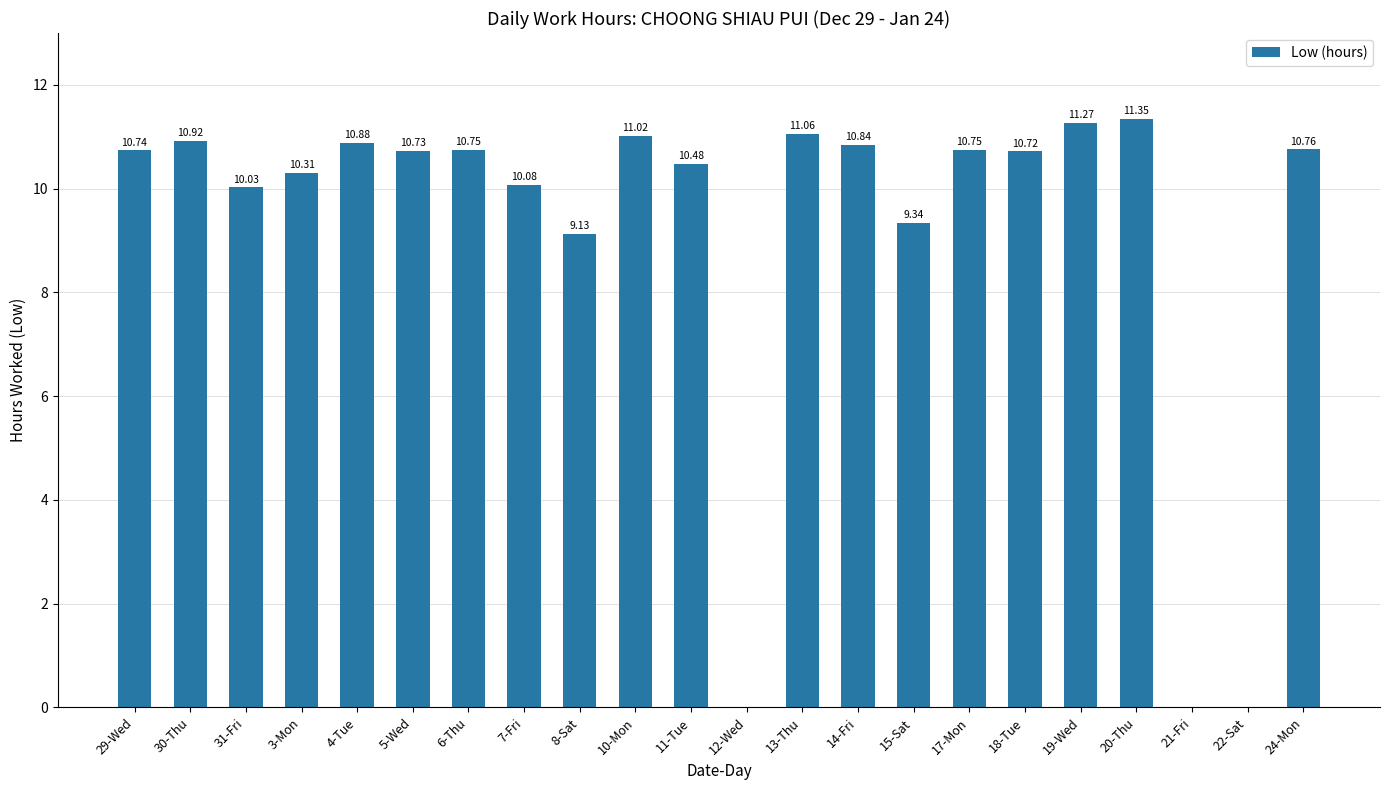

At which label does the data first exceed 10?

29-Wed